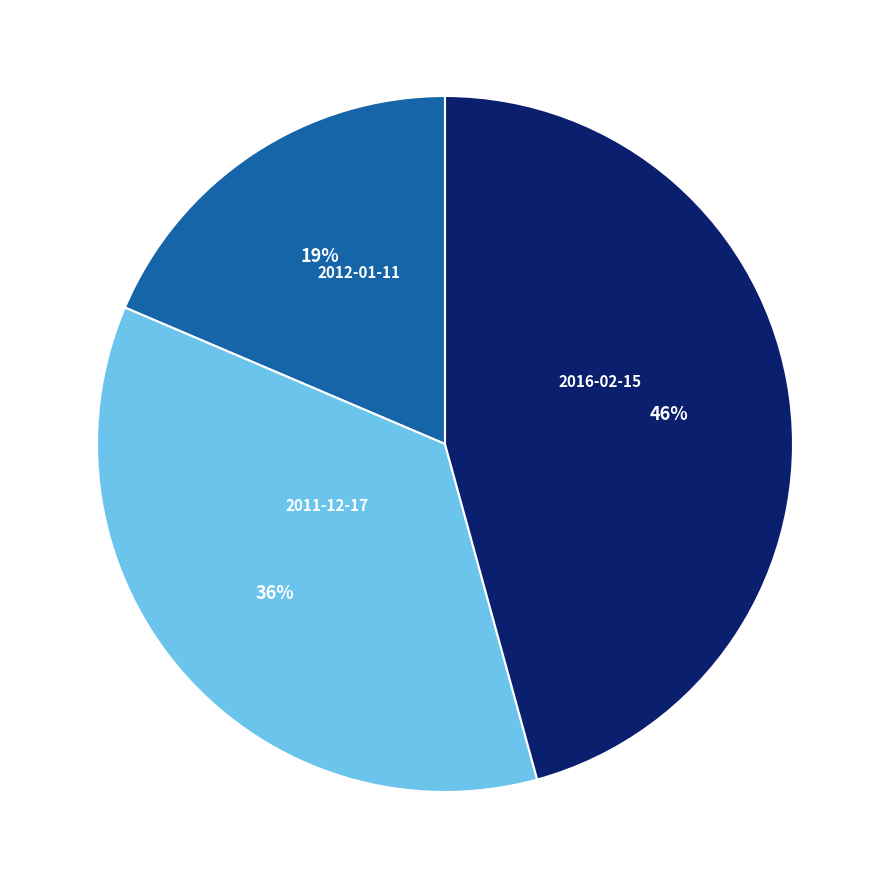

How many slices are in this pie chart?

3